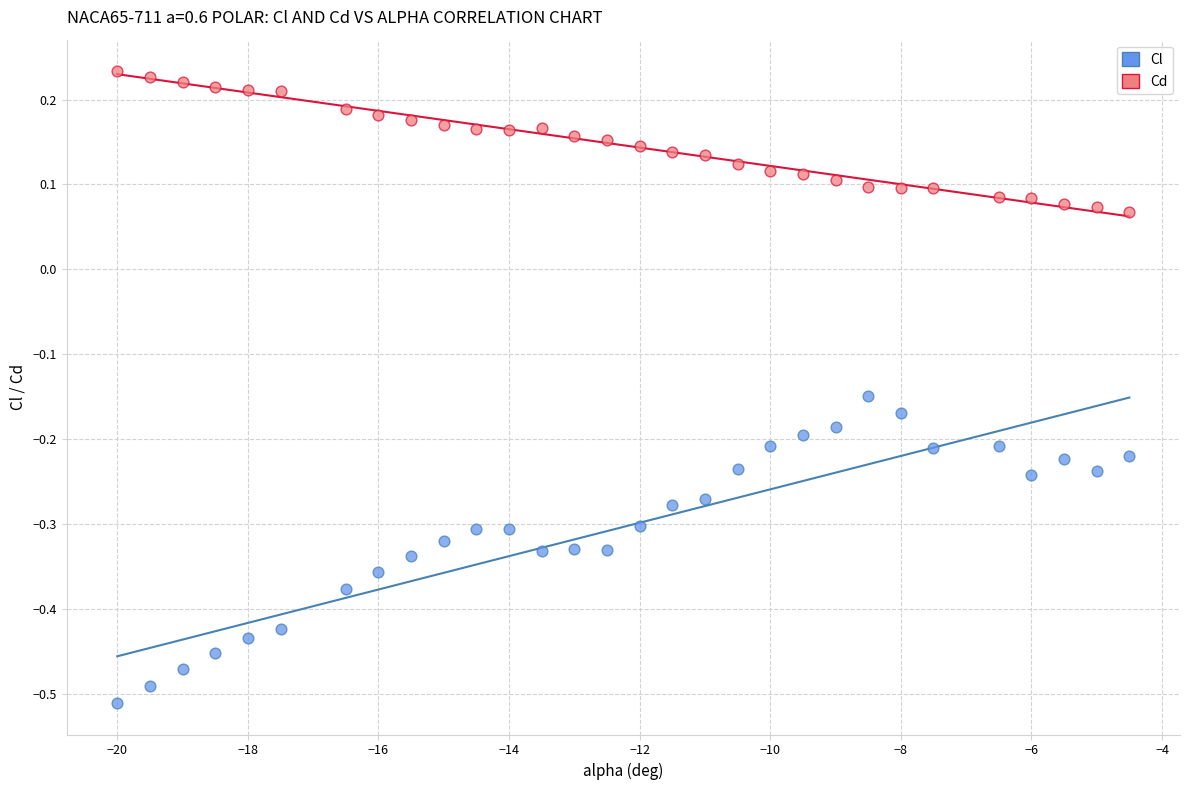

Across all data points, what is the range of Y values (max minus min)?

0.7